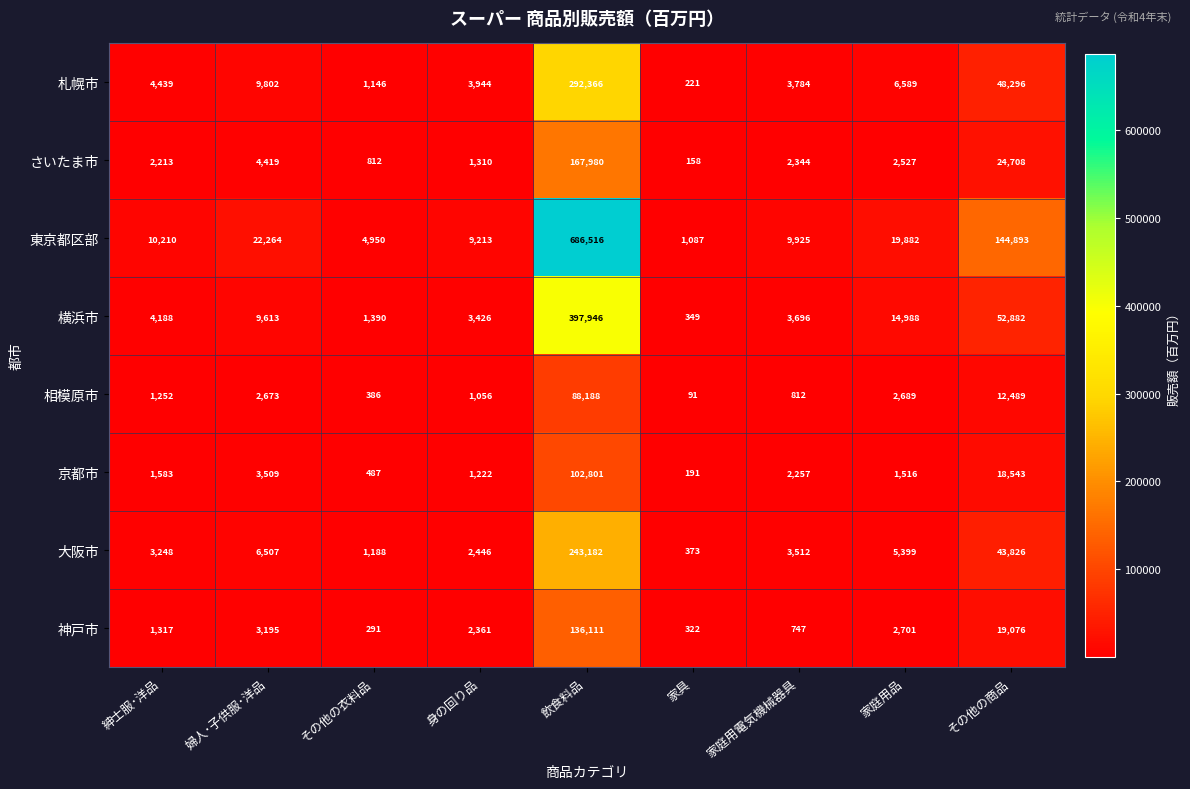

Which series has the largest total across all categories?

東京都区部